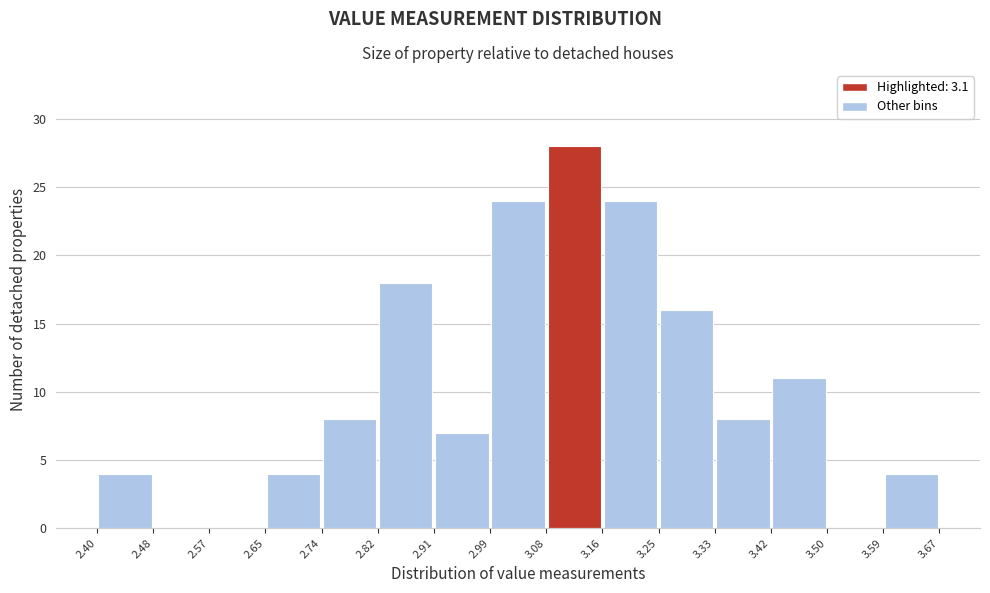

Over which range of the x-axis is the bar tallest?

3.08 to 3.16